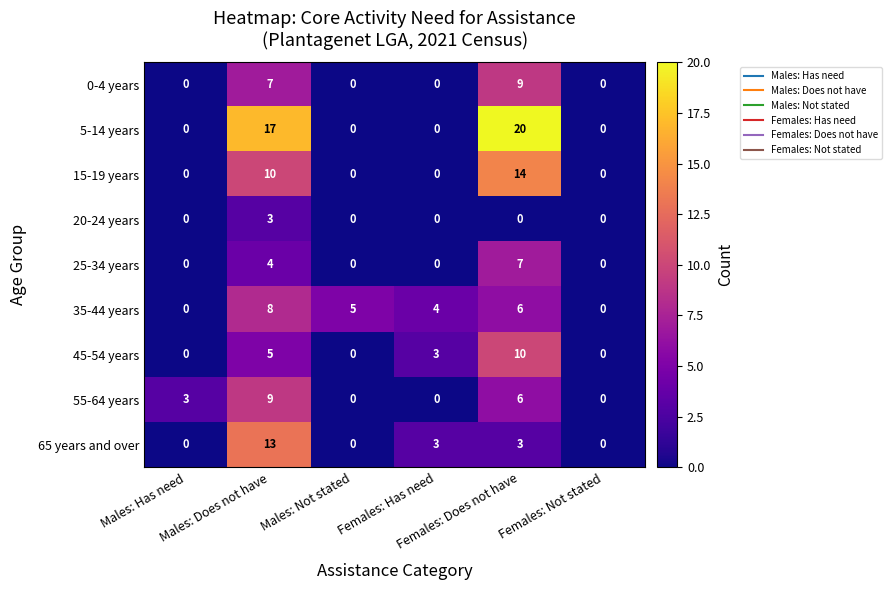

Which series has the widest spread of values?

5-14 years